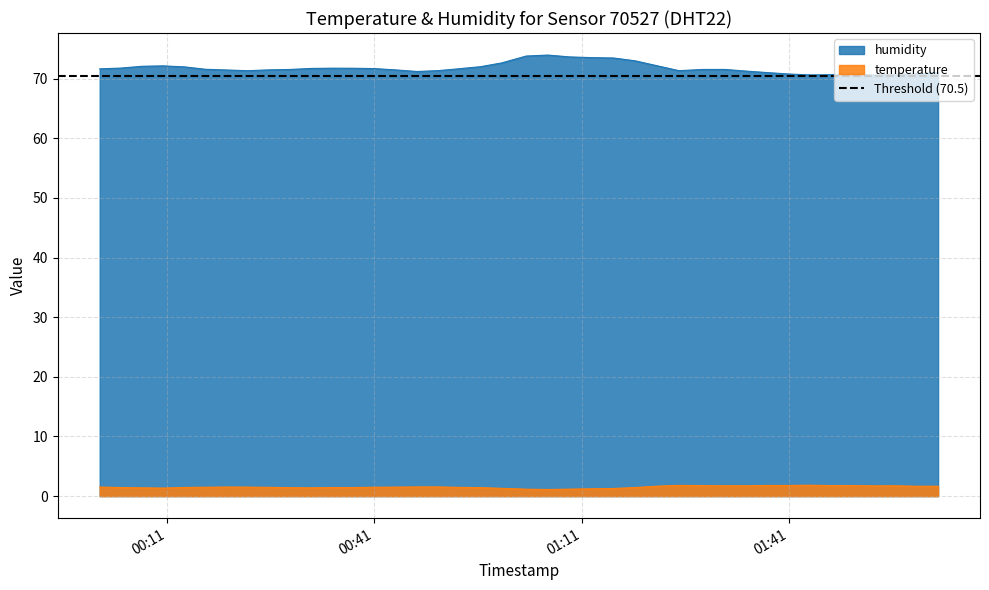

What is the difference between the maximum and minimum values in the temperature series?

0.7